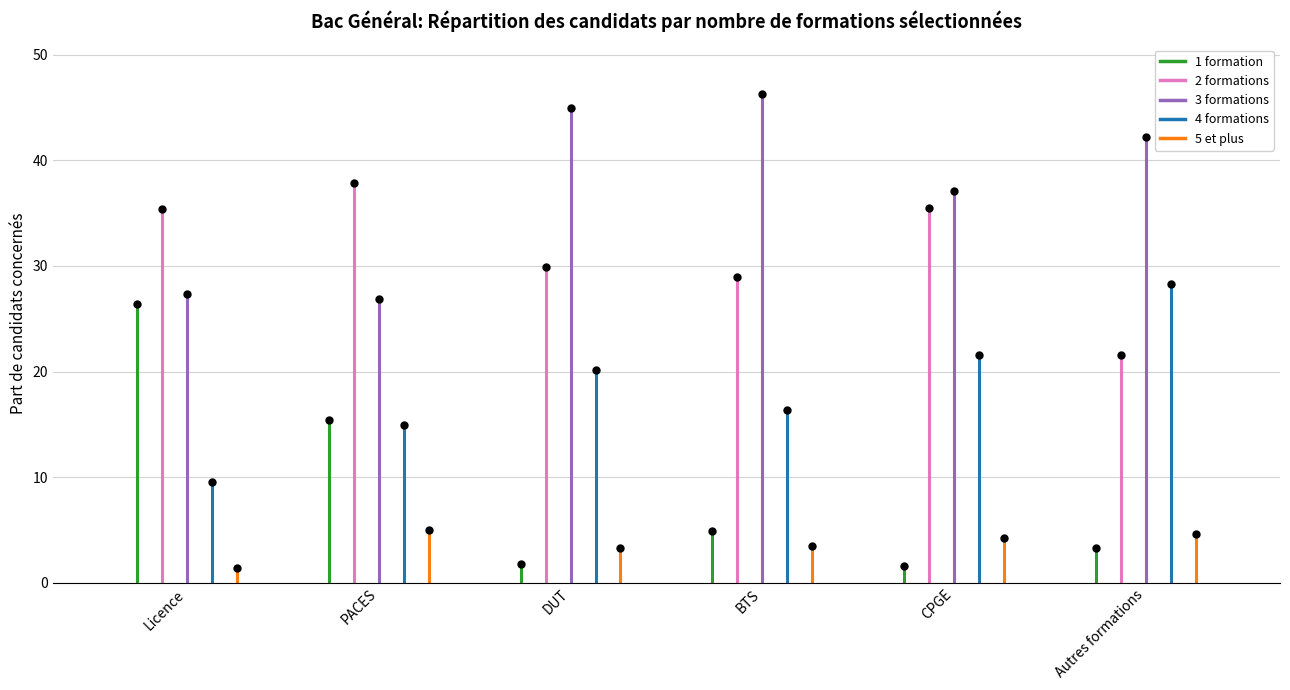

What are all the series names shown in the legend?

1 formation, 2 formations, 3 formations, 4 formations, 5 et plus